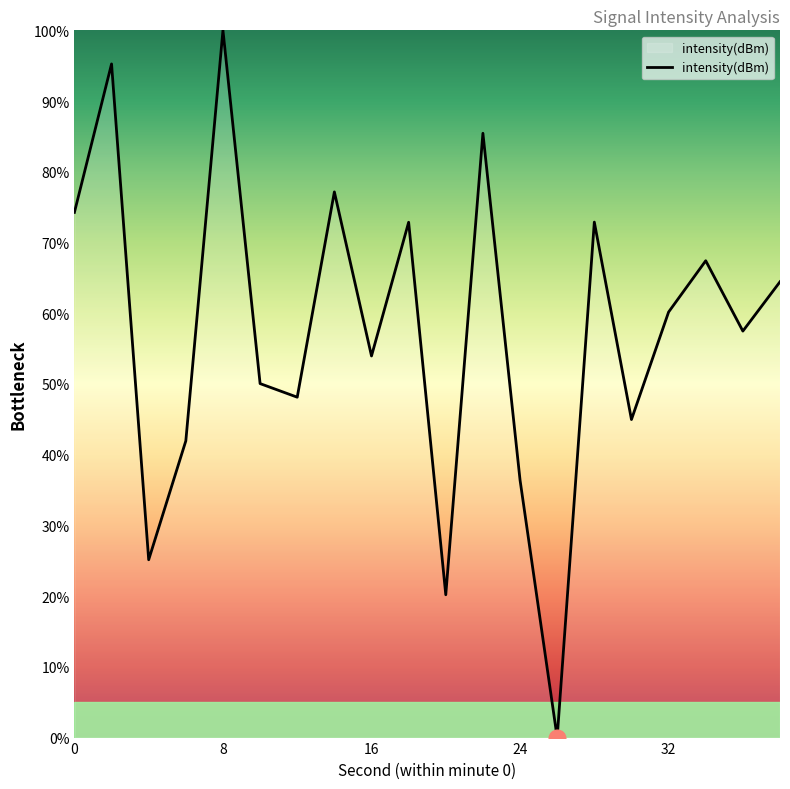

How many lines are shown in the chart?

1